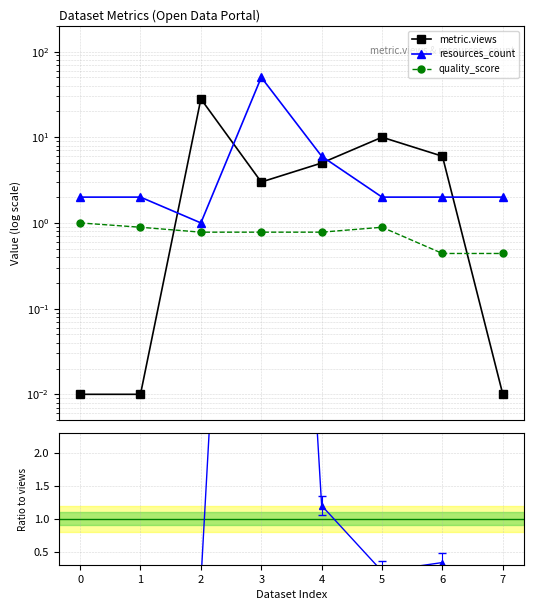

What is the highest value of the resources_count series?

50.0